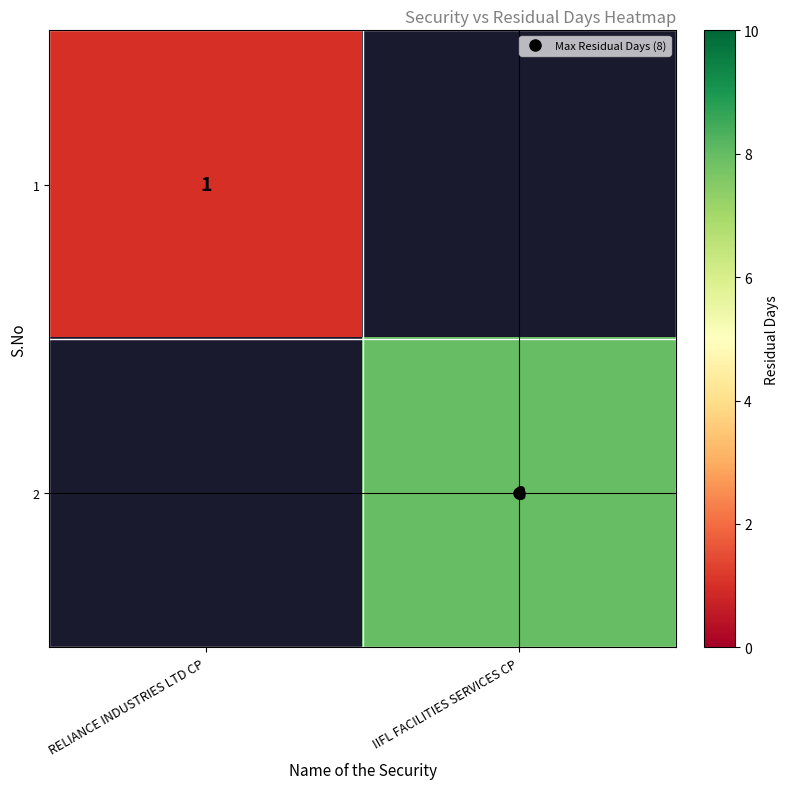

The 2 series shows 8.0 at IIFL FACILITIES SERVICES CP. True or false?

True